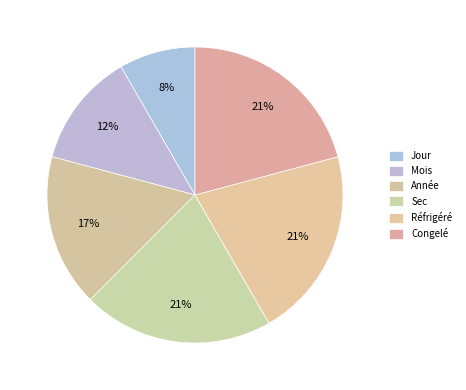

How many slices are in this pie chart?

6